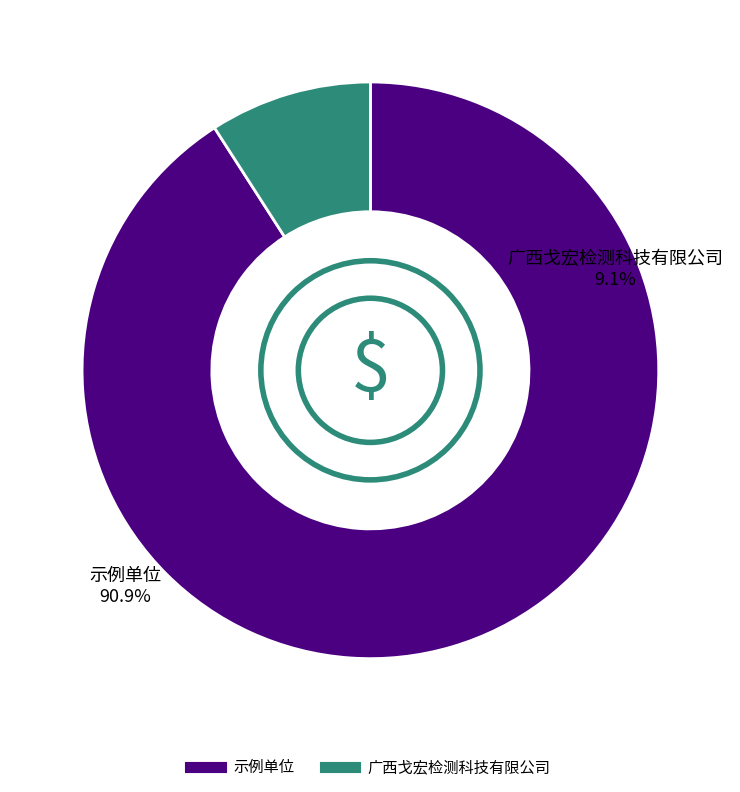

True or false: 示例单位 accounts for 82% of the total.

False